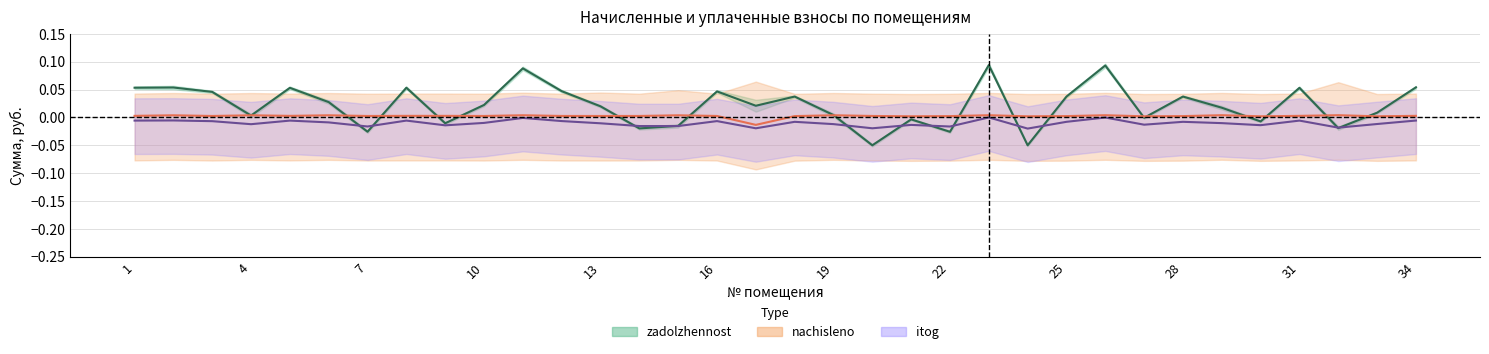

How many data points in nachisleno are less than 0?

1